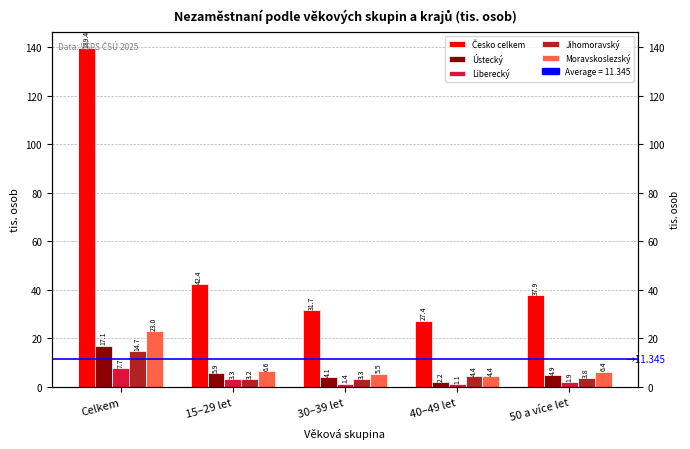

Reading right to left, list all the values displayed in this chart.

Česko celkem: 37.9	27.4	31.7	42.4	139.4
Ústecký: 4.9	2.2	4.1	5.9	17.1
Liberecký: 1.9	1.1	1.4	3.3	7.7
Jihomoravský: 3.8	4.4	3.3	3.2	14.7
Moravskoslezský: 6.4	4.4	5.5	6.6	23.0